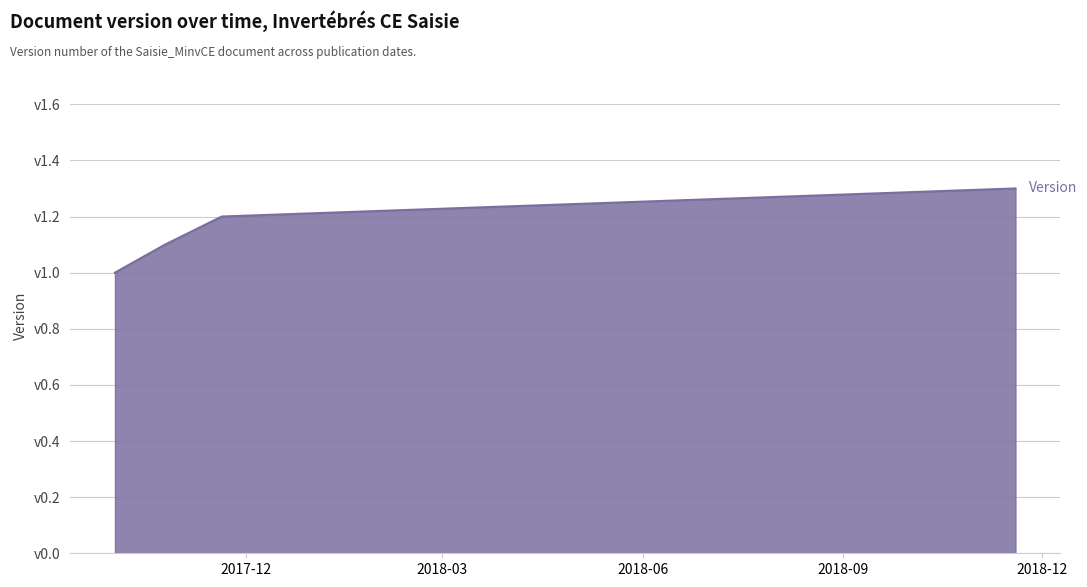

Does the chart display data point markers on the line(s)?

No